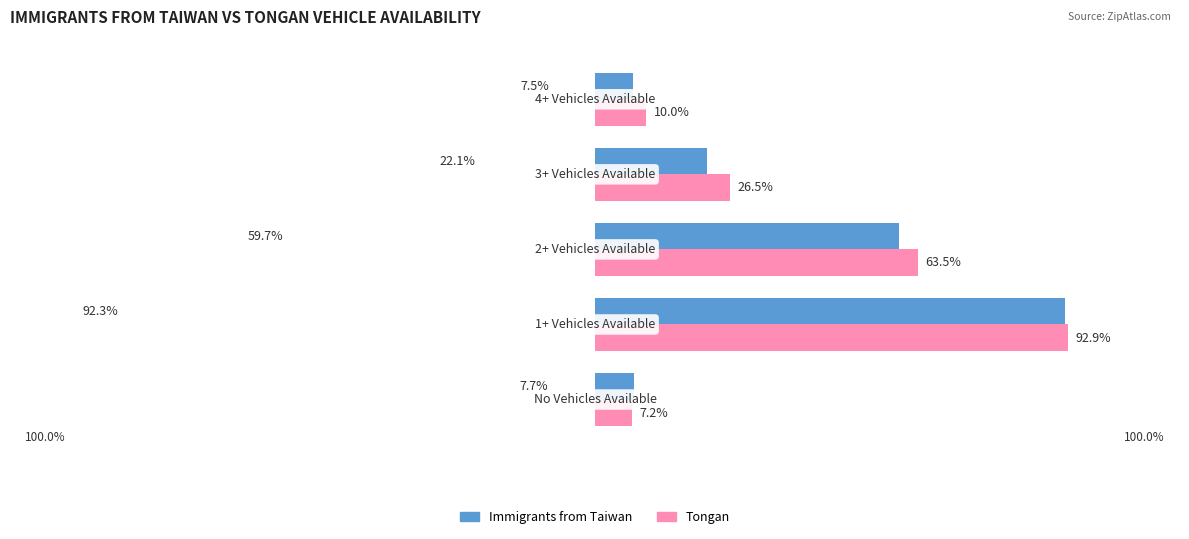

Which series has the largest total across all categories?

Tongan